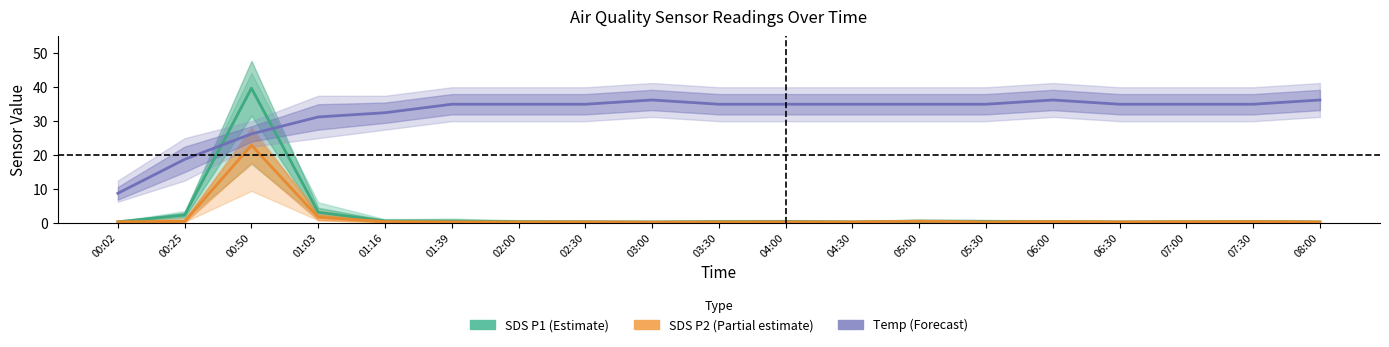

After their last crossing, which series has the higher values: Temp (forecast) or SDS P1 (estimate)?

Temp (forecast)